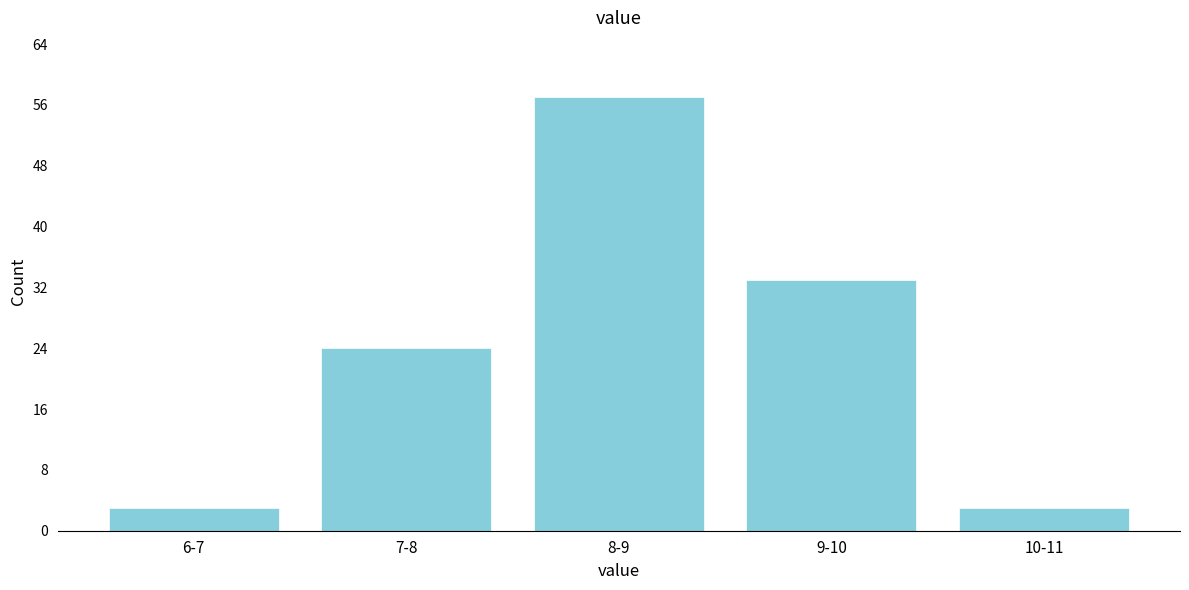

Reading left to right, extract all data points from this chart.

3	24	57	33	3